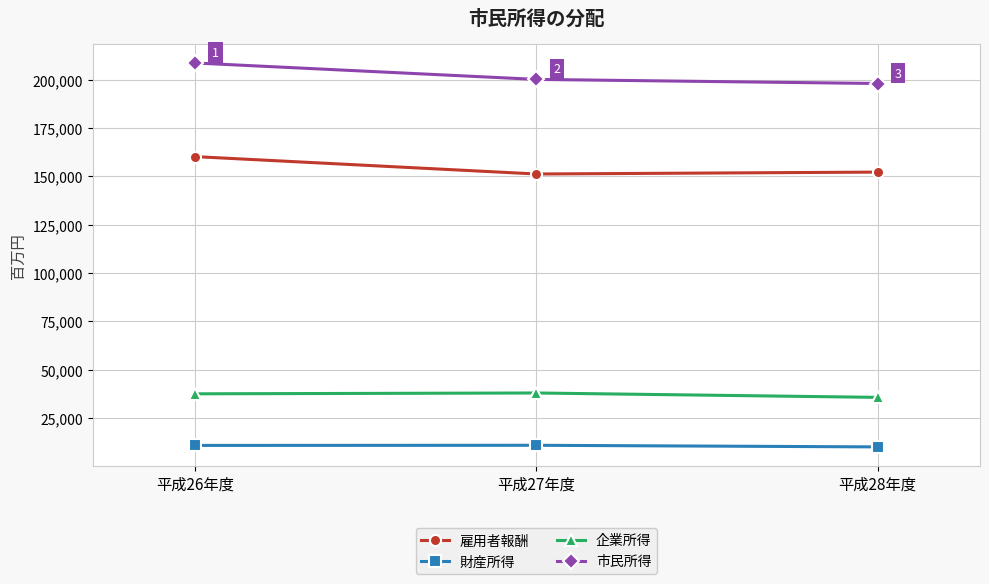

True or false: 企業所得 has a value of 35728 at 平成28年度.

True